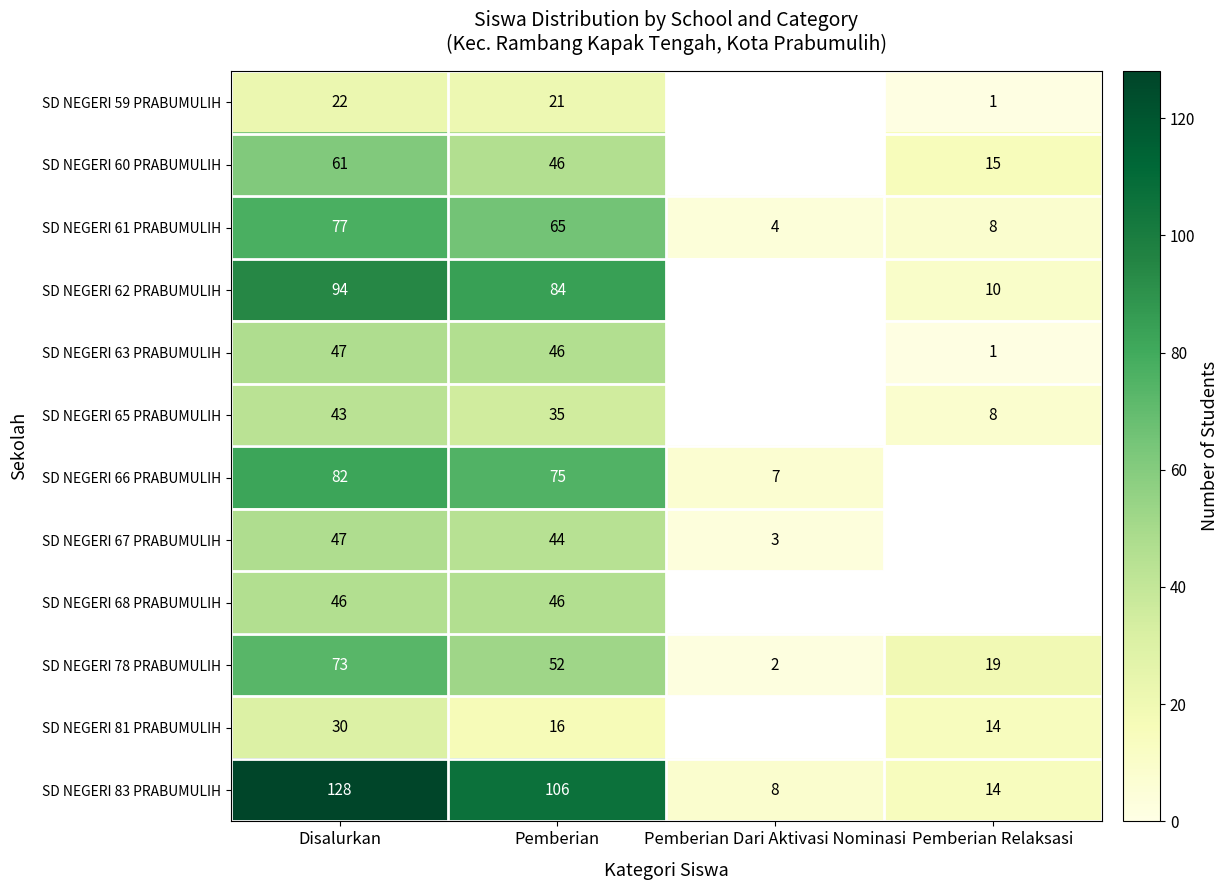

Where is SD NEGERI 78 PRABUMULIH nearest to the value 37?

Pemberian